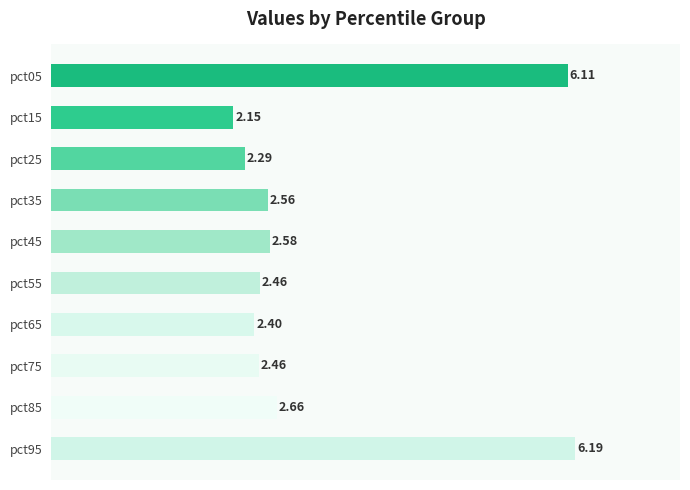

What is the average value?

3.2